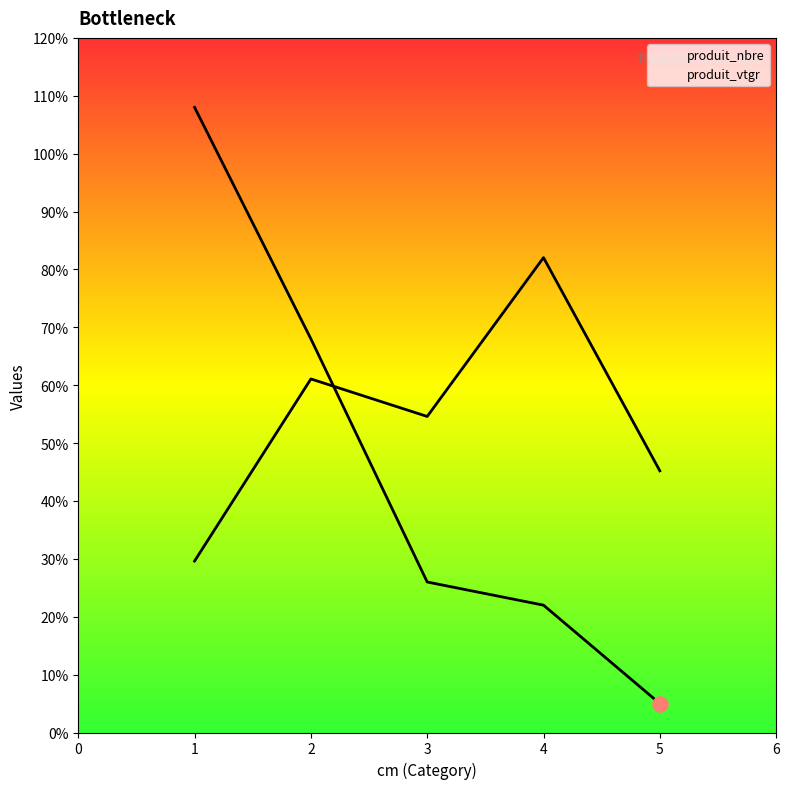

Which series has the widest spread of Y values?

produit_nbre